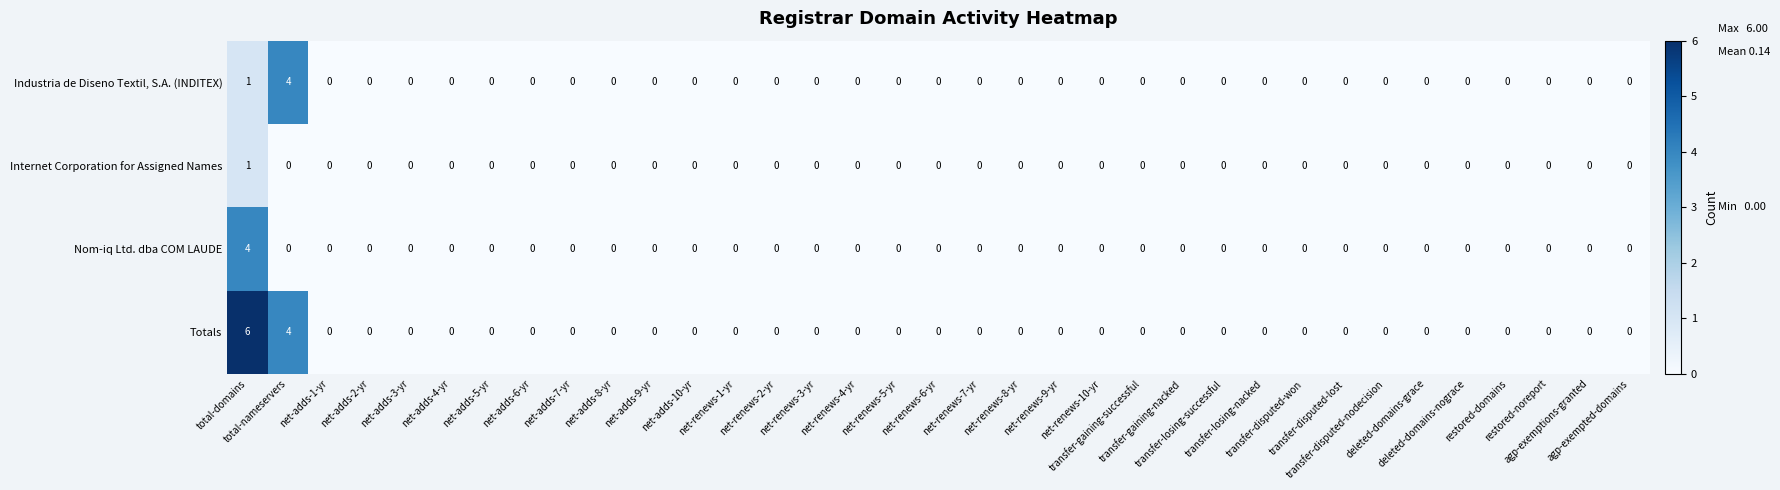

Which series has the widest spread of values?

Totals